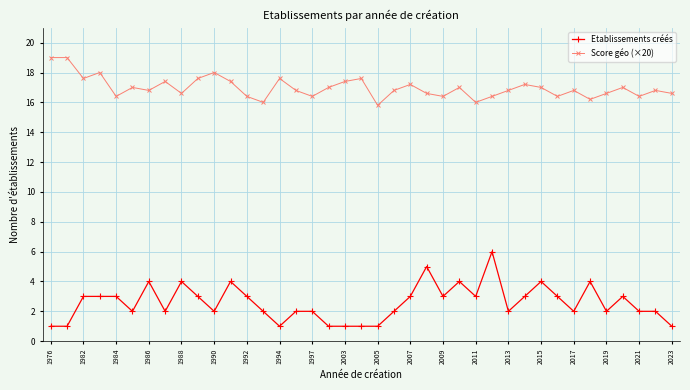

What is the maximum value for Etablissements créés?

6.0